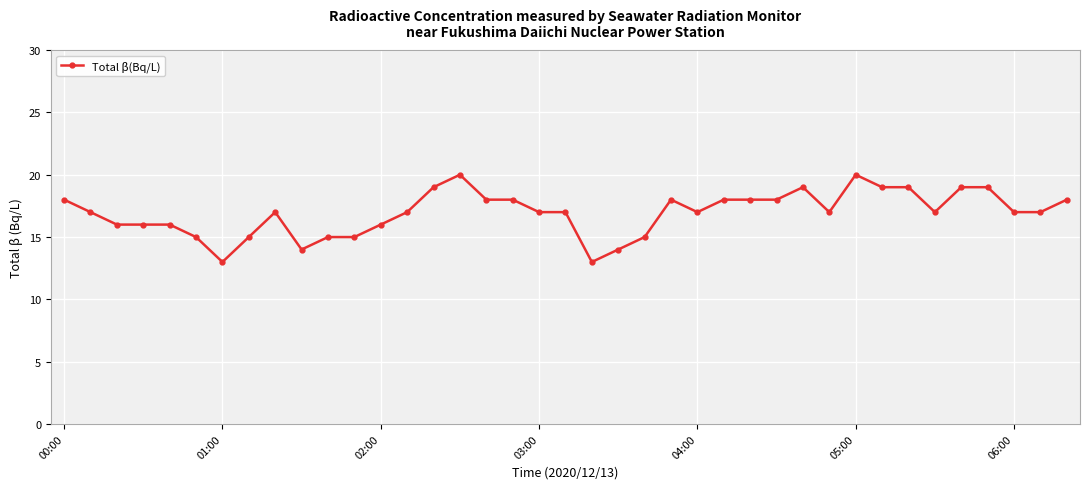

How many categories are shown in the chart?

39